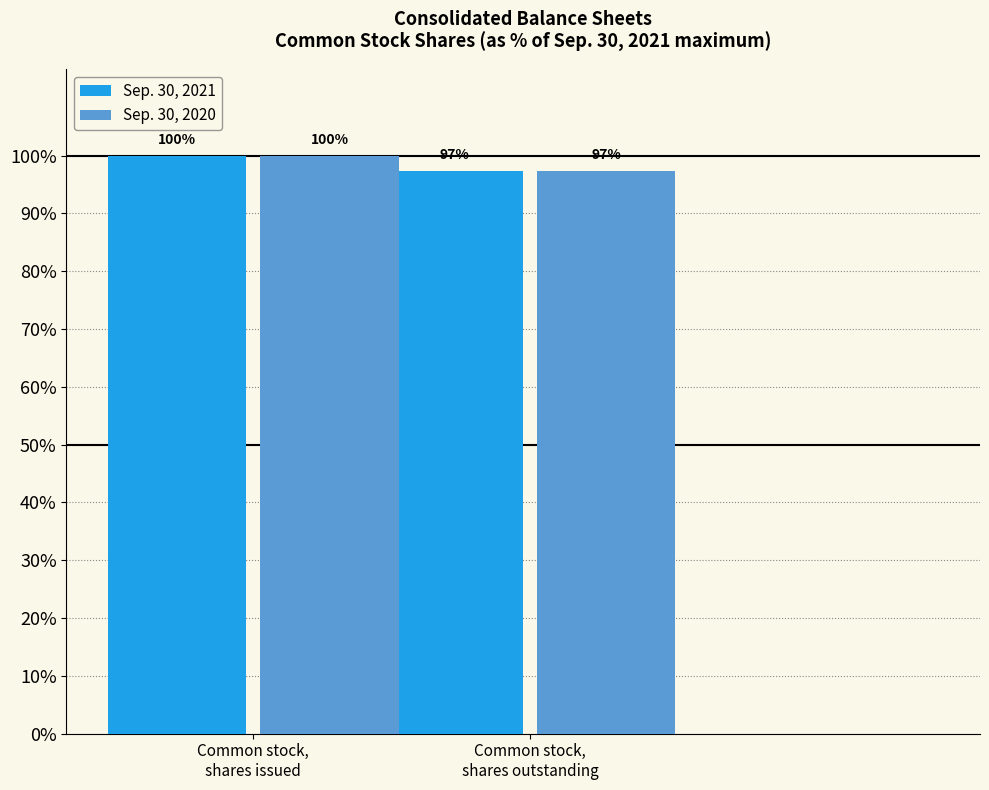

Are the bars horizontal?

No